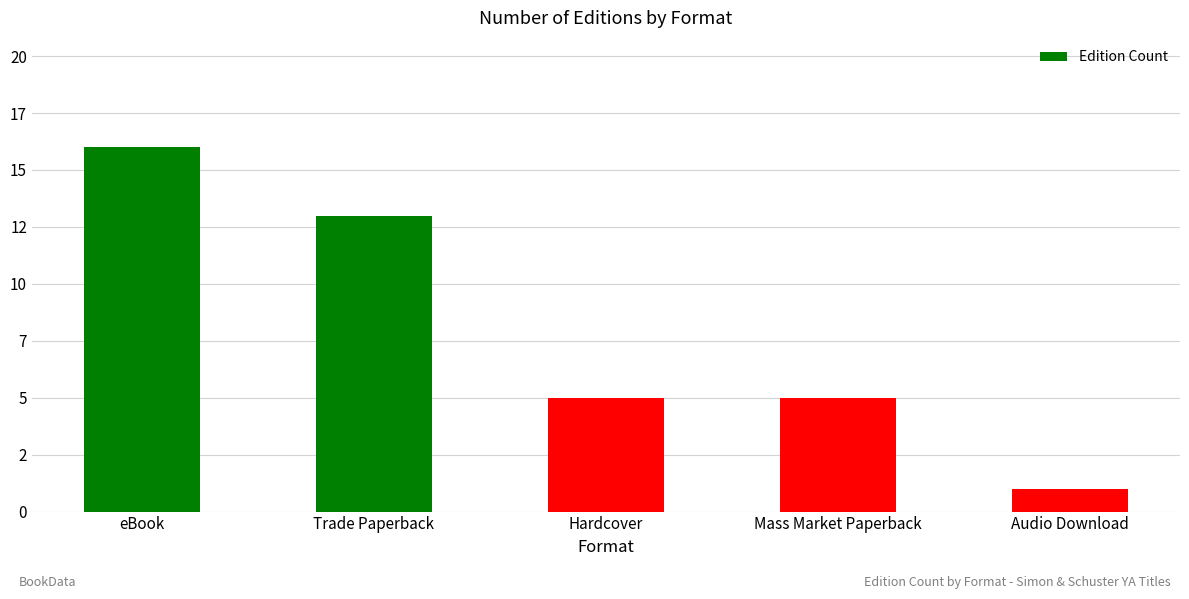

What is the value of the 1st bar from the left?

16